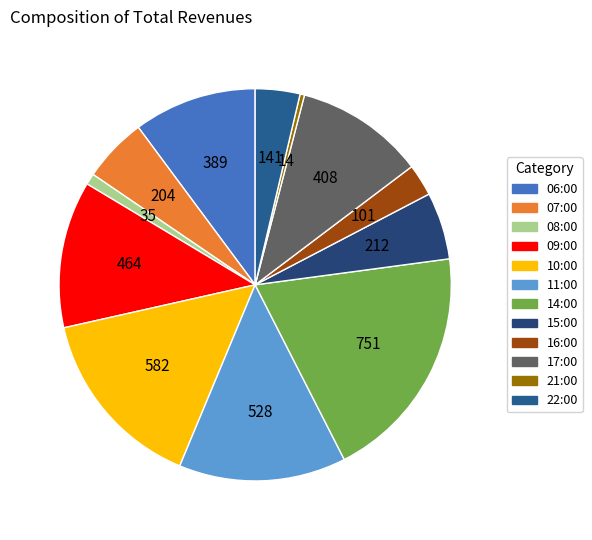

What portion of the pie excludes 14:00?

80.4%